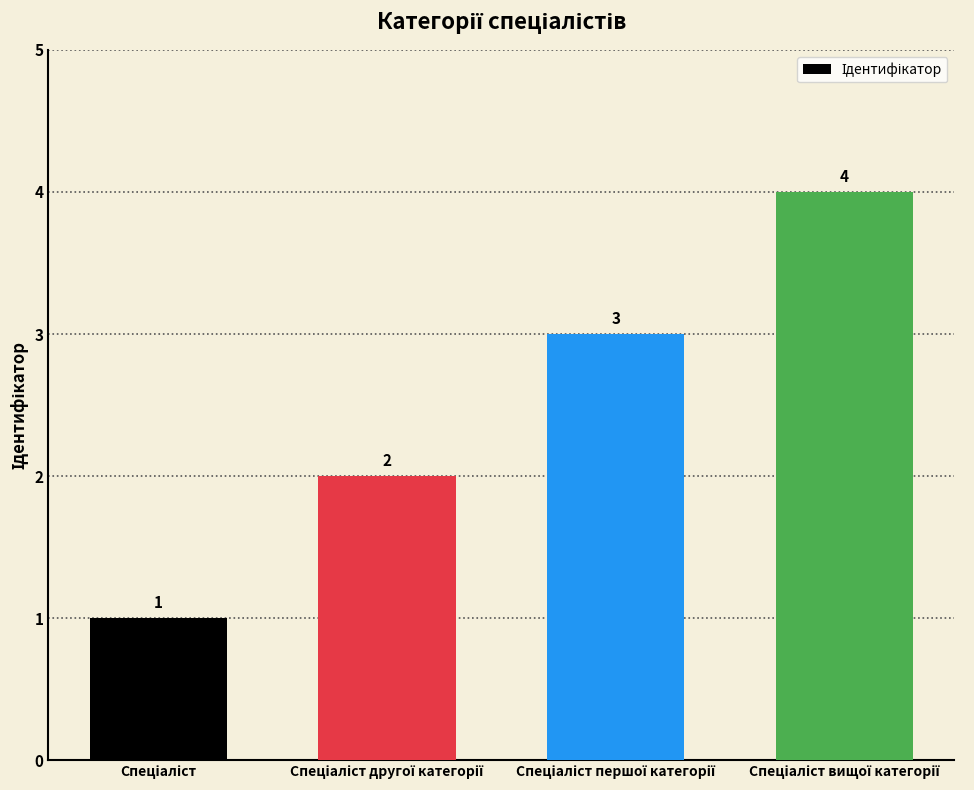

What is the difference between the maximum and minimum values?

3